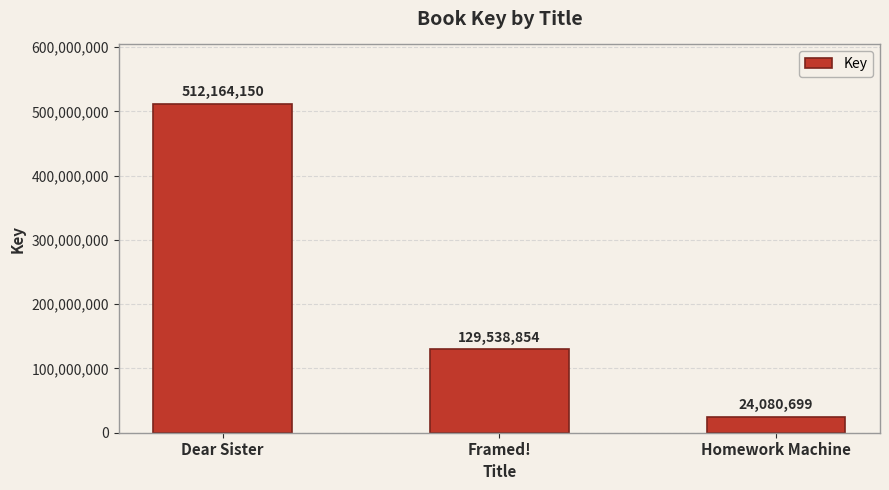

The chart shows a value of 512164150 at Dear Sister. True or false?

True